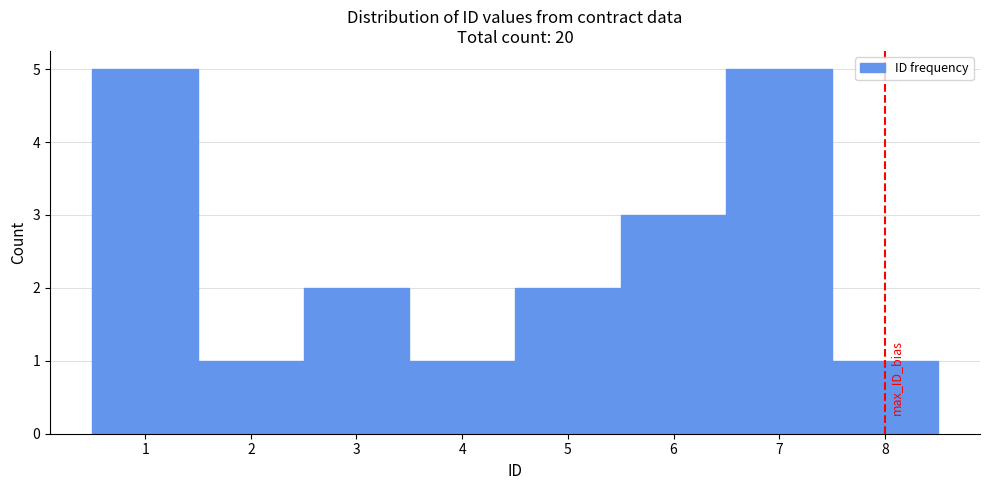

Reading left to right, list every bar in this chart as the range it spans on the x-axis followed by its height. The values are not printed on the chart, so give them approximately, as read against the axis.

0.5 to 1.5: 5
1.5 to 2.5: 1
2.5 to 3.5: 2
3.5 to 4.5: 1
4.5 to 5.5: 2
5.5 to 6.5: 3
6.5 to 7.5: 5
7.5 to 8.5: 1